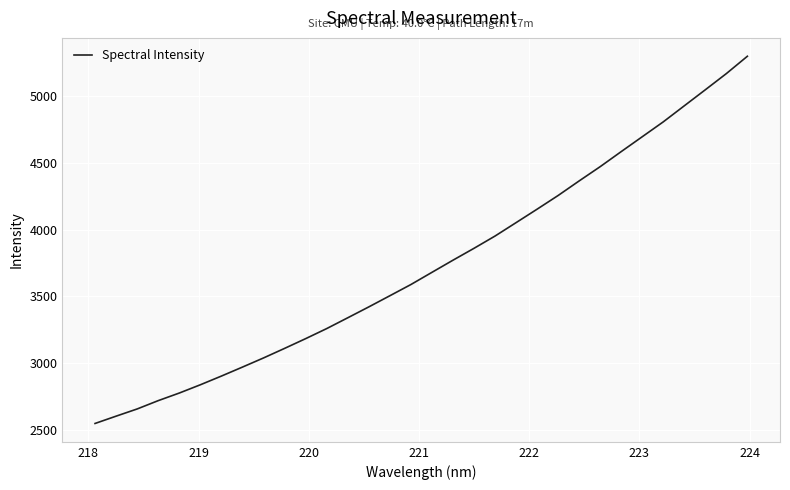

What is the minimum value shown in the chart?

2547.6